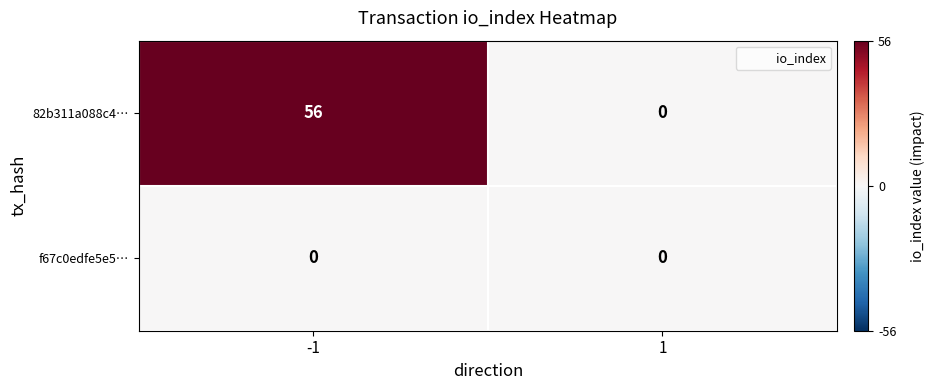

At -1, list the series in order from largest to smallest.

82b311a088c4…, f67c0edfe5e5…